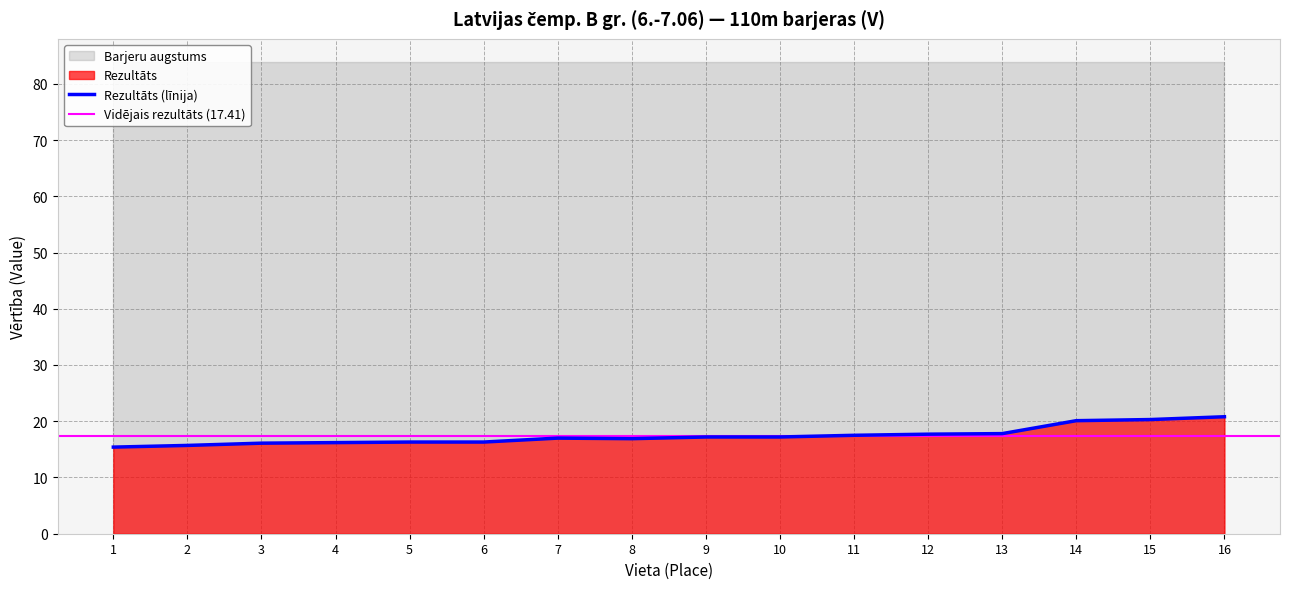

What is the ratio of the value at 9 to the value at 14?

0.9